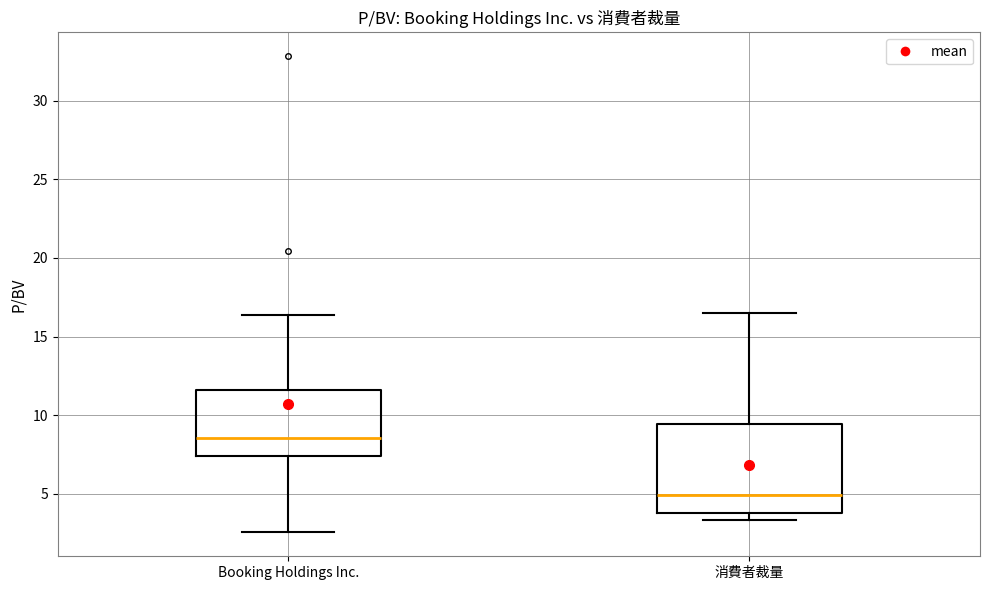

Where is the upper edge of the box for 消費者裁量 on the y-axis? The values are not printed on the chart, so give them approximately, as read against the axis.

9.5